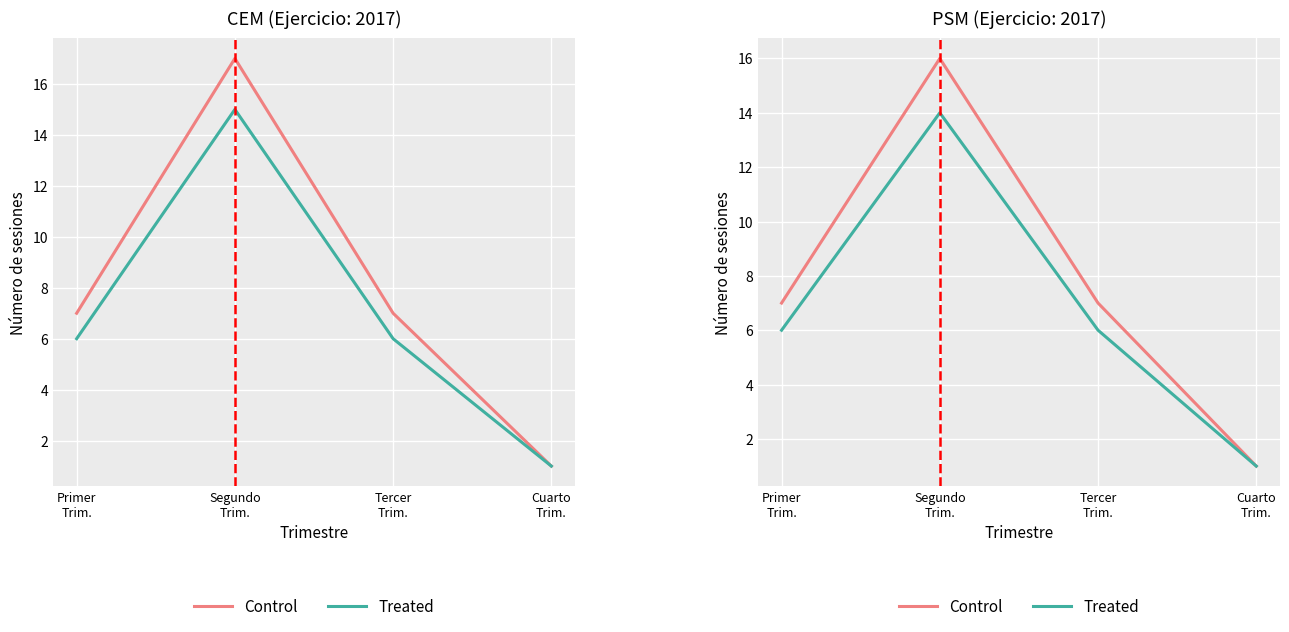

Does the chart display data point markers on the line(s)?

No